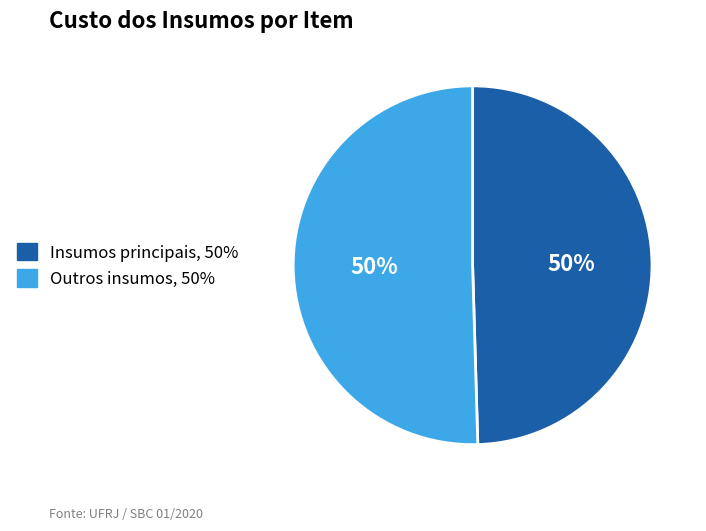

To the nearest percent, what is the combined percentage of Outros insumos, 50% and Insumos principais, 50%?

100%